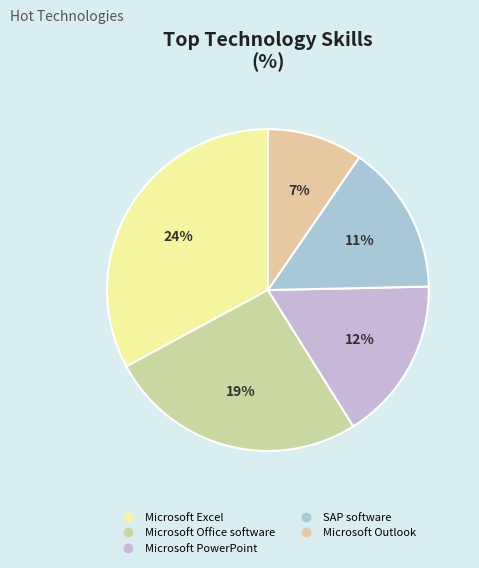

Which has a higher value, Microsoft Outlook or SAP software?

SAP software